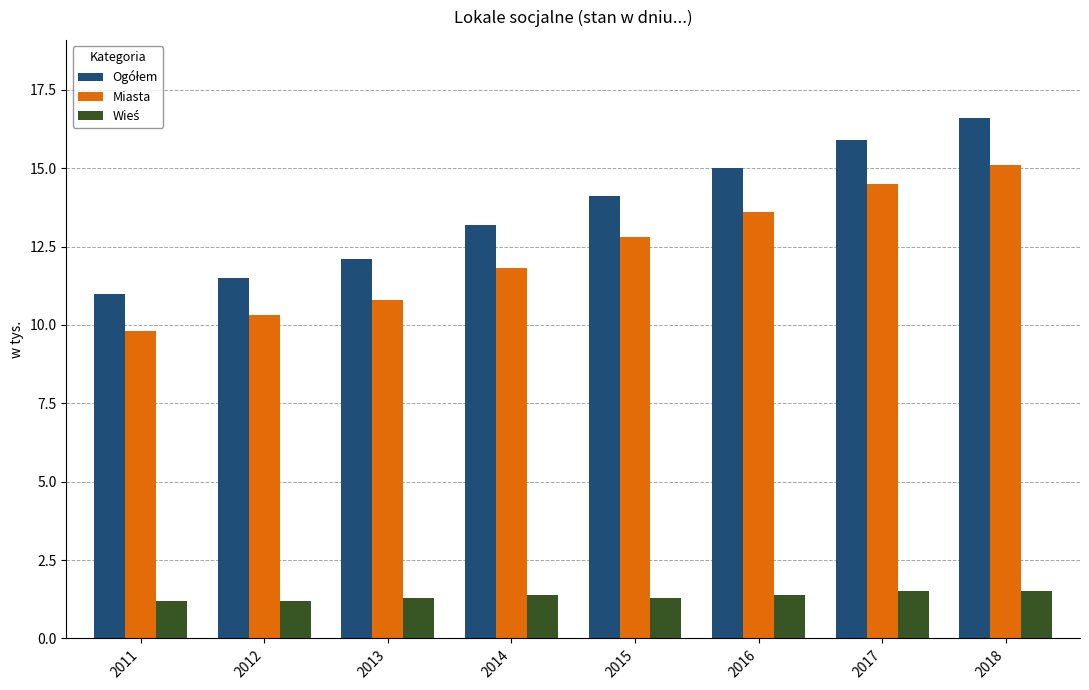

What is the lowest value of the Miasta series?

9.8